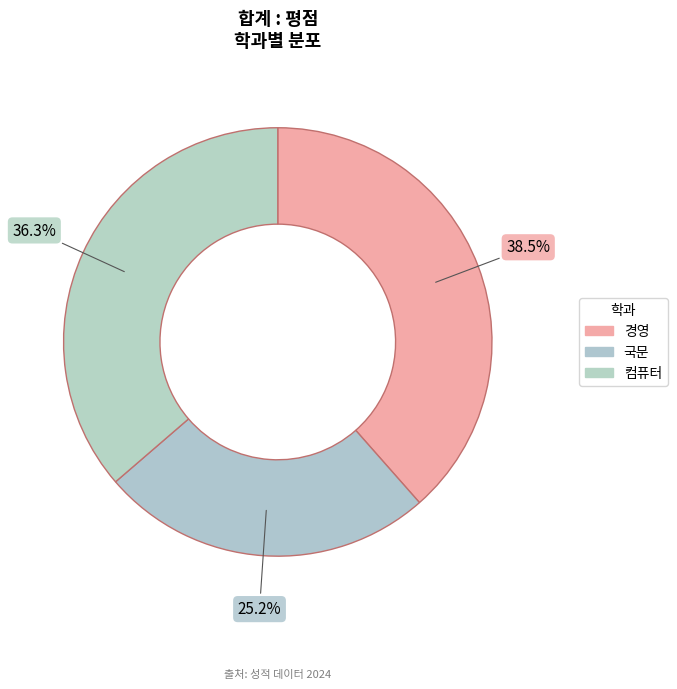

Is there a majority slice in this chart?

No